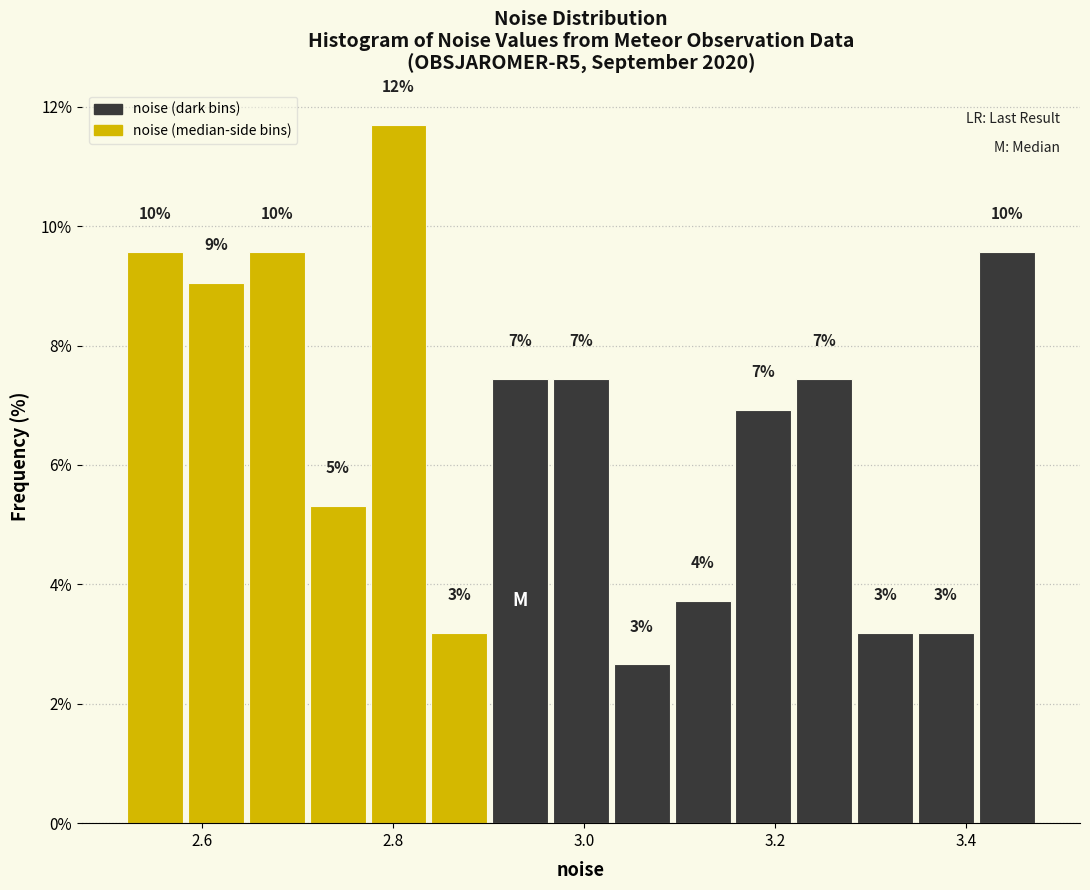

Around what value on the x-axis is the tallest bar? Give the approximate position of its centre, as read against the axis.

2.80